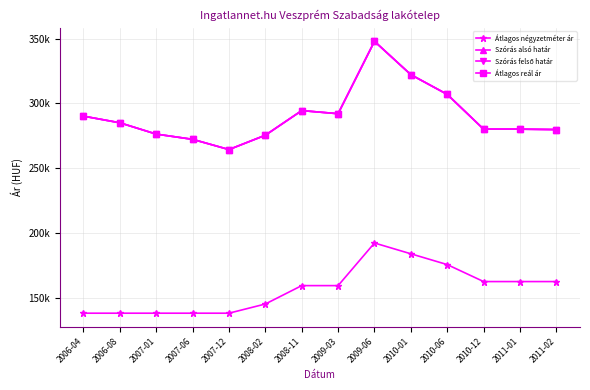

Where is Szórás felső határ nearest to the value 306111?

2010-06